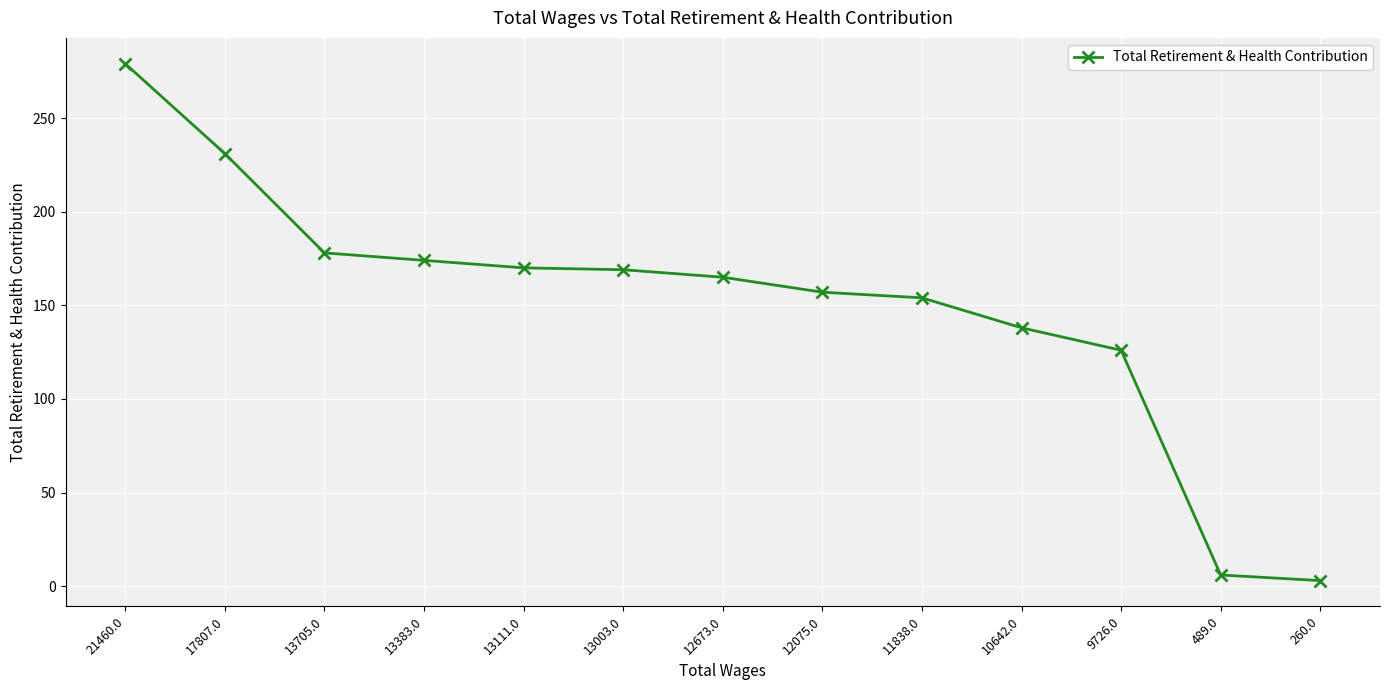

What is the label of the 6th point from the right?

12075.0